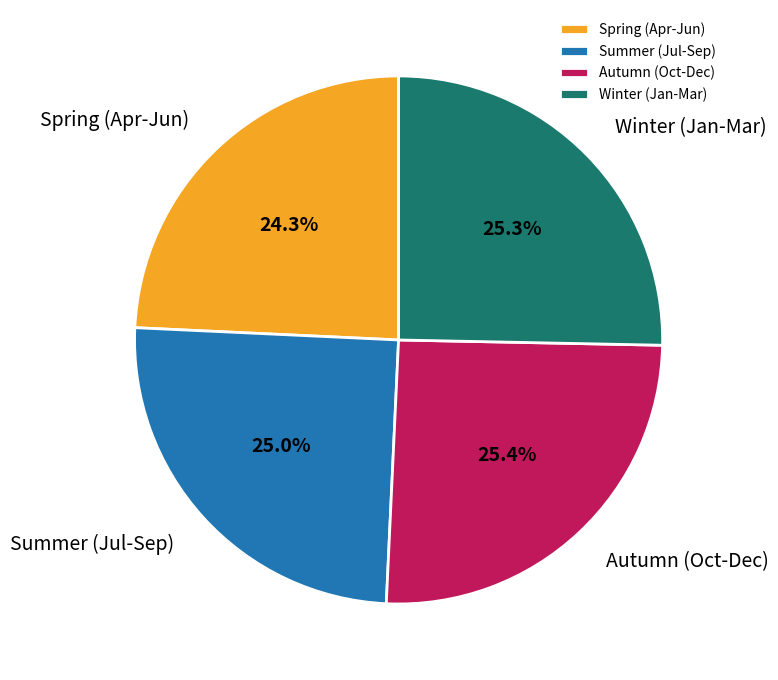

Does Spring (Apr-Jun) represent more than half of the total?

No